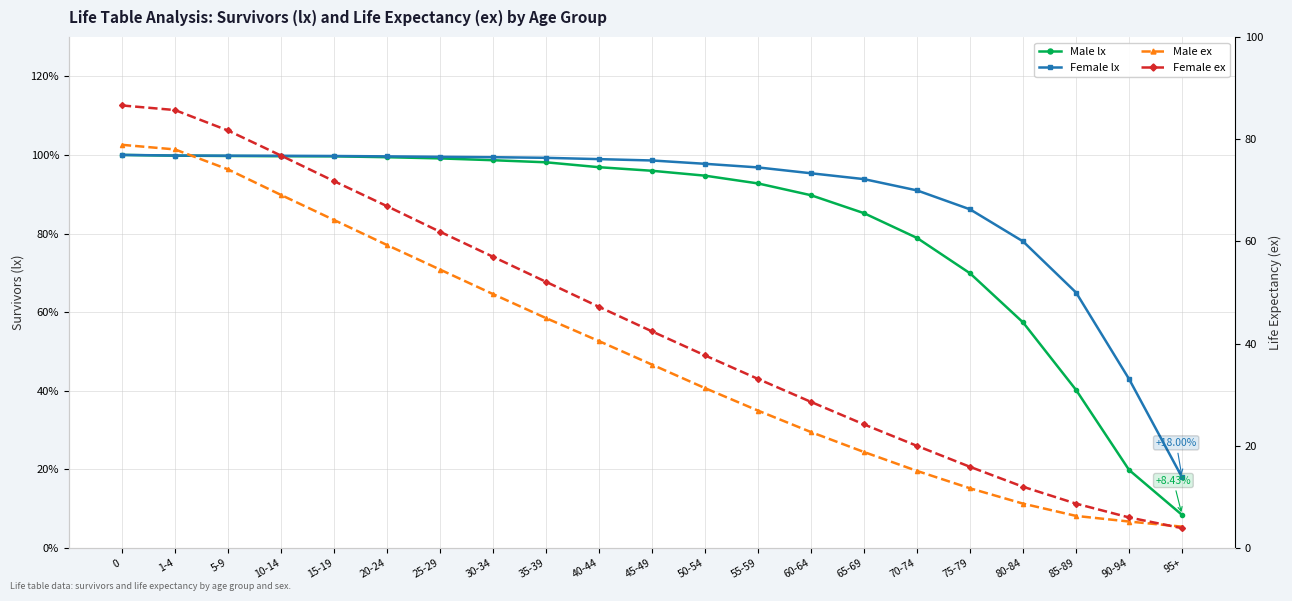

Is this an area chart (filled region under the line)?

No